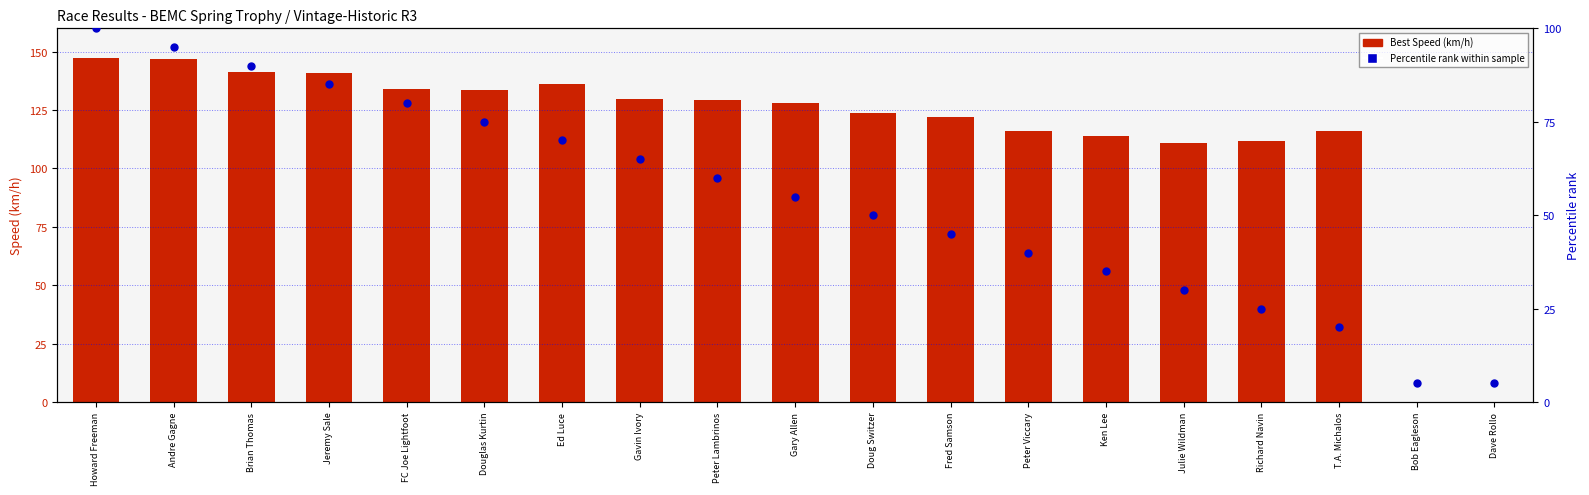

At how many categories does at least one series exceed 93?

17